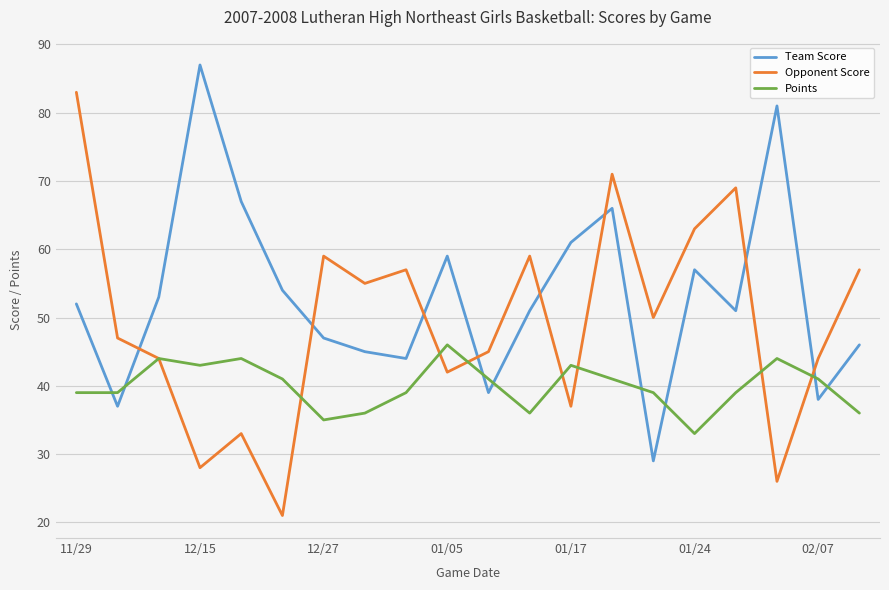

After their last crossing, which series has the higher values: Team Score or Points?

Team Score